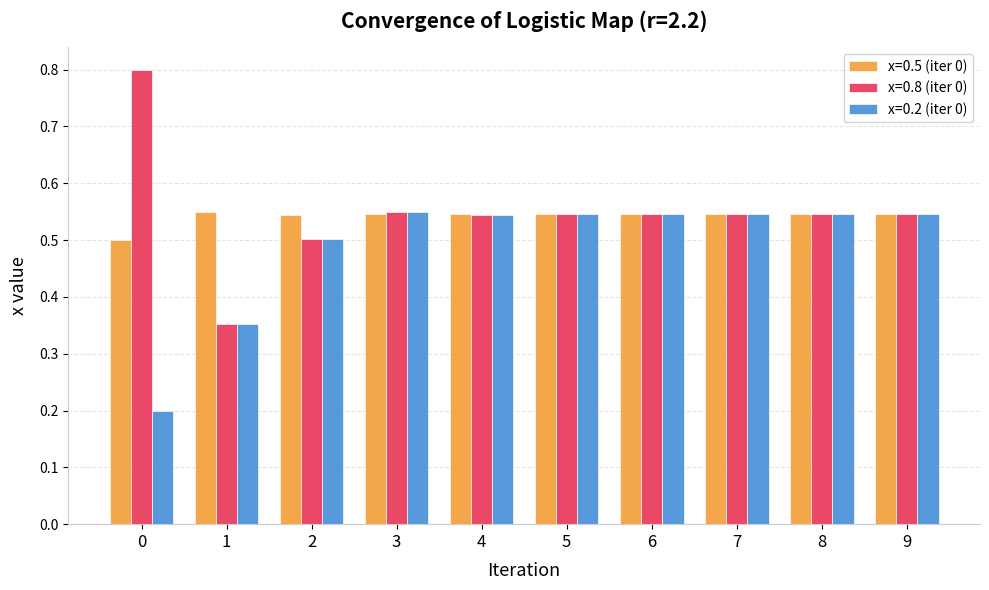

What is the maximum value shown in the chart?

0.8